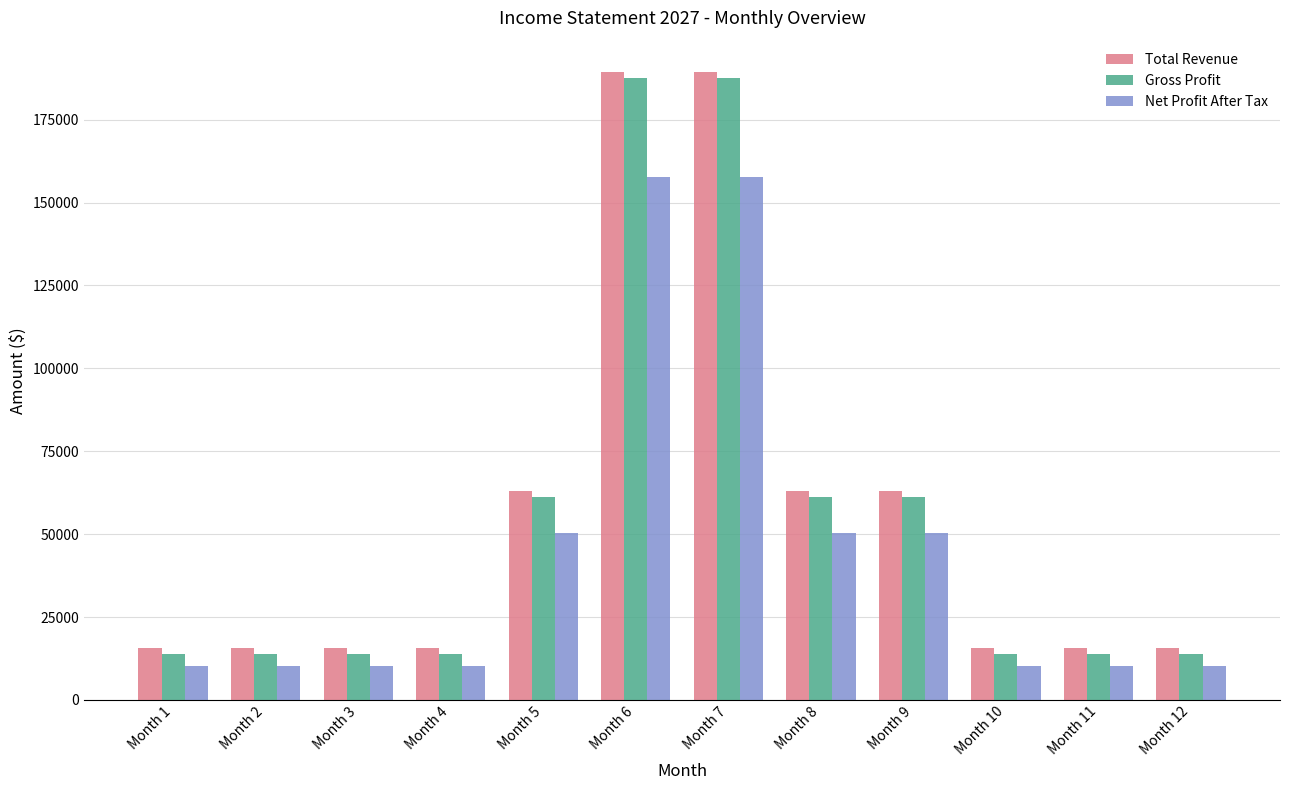

Is the value of Gross Profit at Month 2 greater than the value of Total Revenue at Month 2?

No